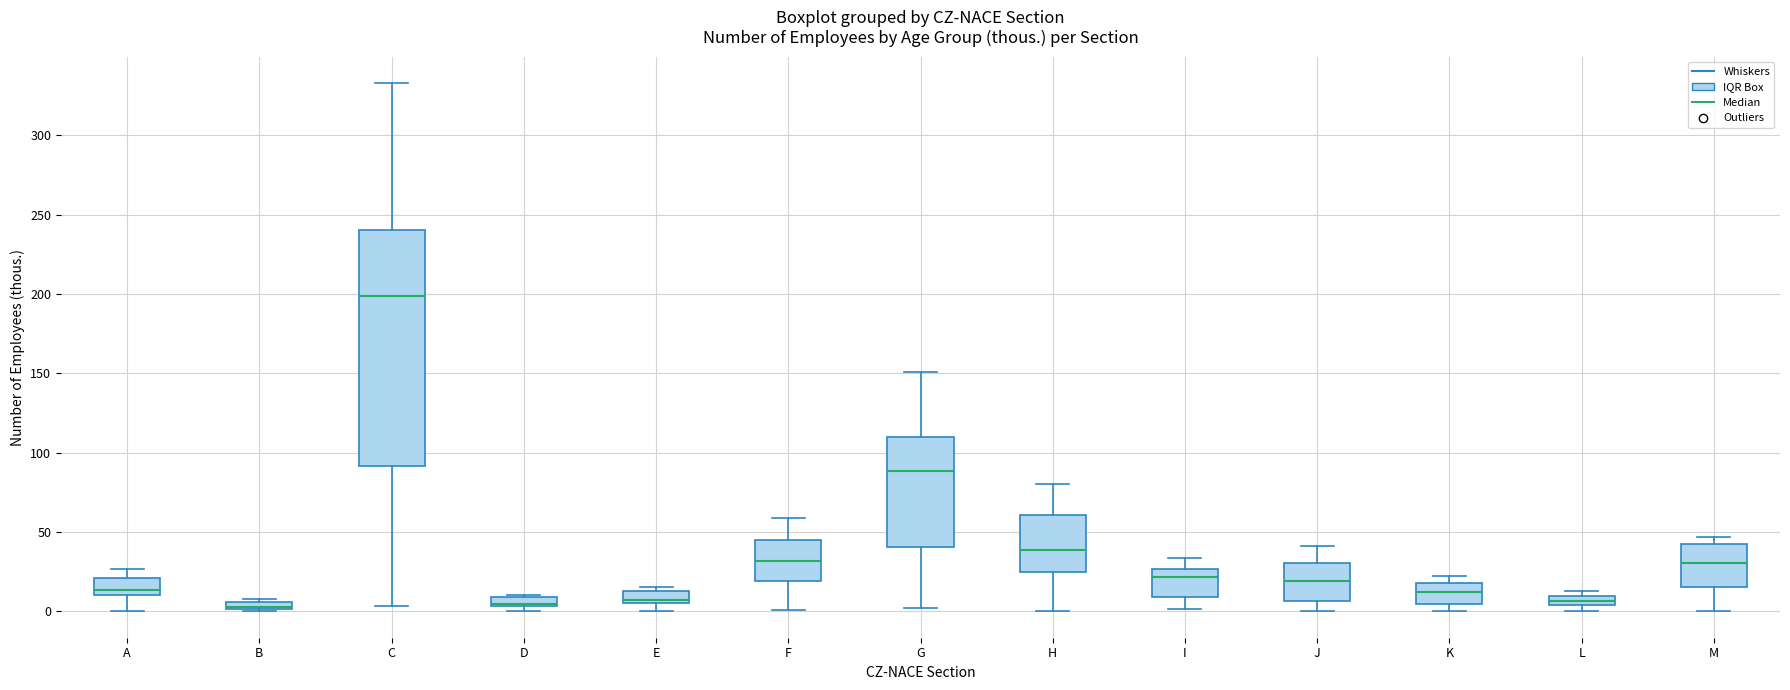

Where does the median line of the box for F sit on the y-axis? The values are not printed on the chart, so give them approximately, as read against the axis.

30